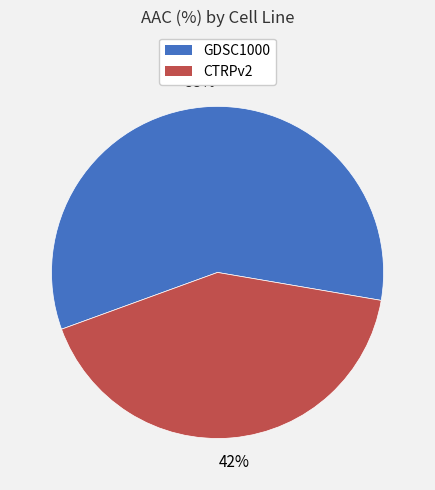

Is it true that GDSC1000 is 58% of the pie?

True